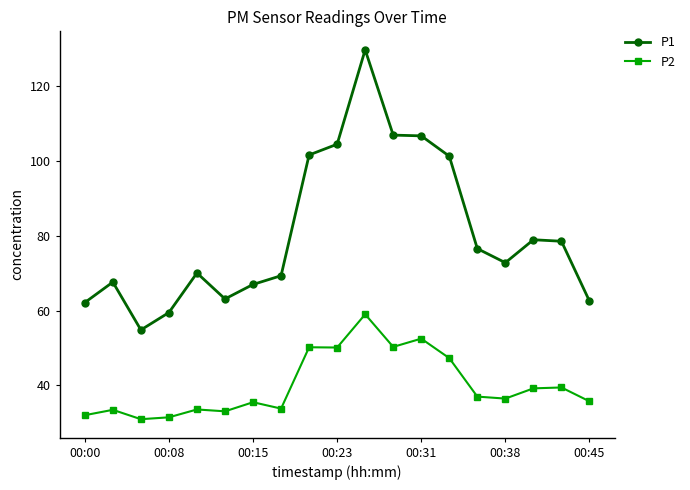

At how many categories does at least one series exceed 99?

6